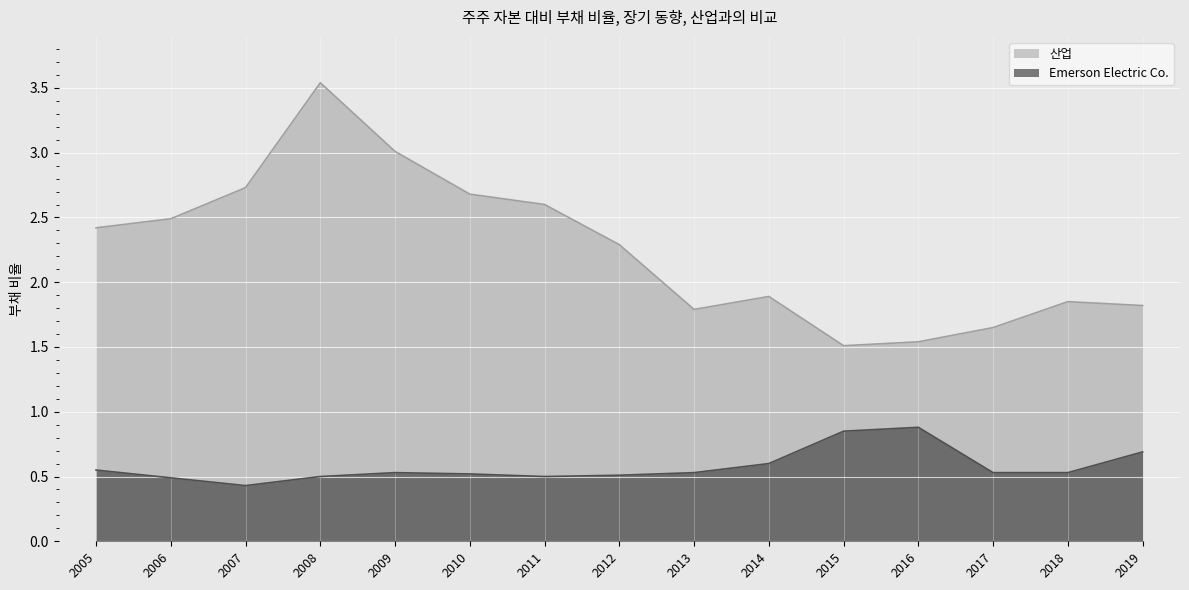

True or false: Emerson Electric Co. has a value of 0.5 at 2010.

True